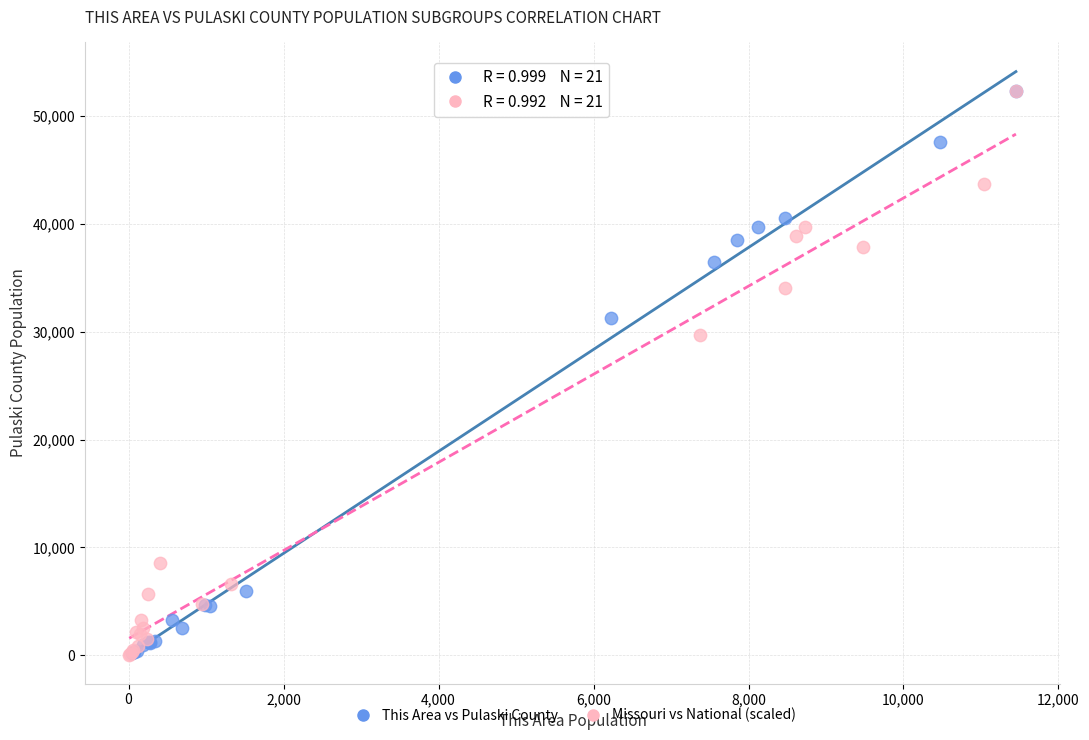

What are all the series names shown in the legend?

This Area vs Pulaski County, Missouri vs National (scaled)